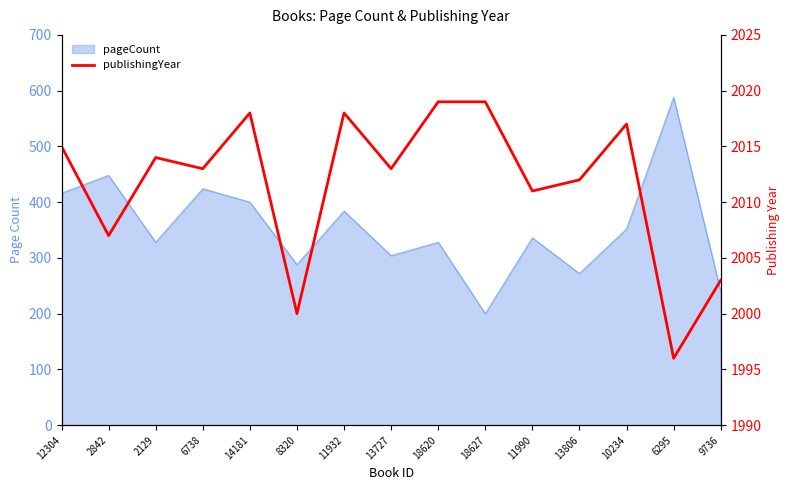

List the labels in order of value, largest first.

18620, 18627, 14181, 11932, 10234, 12304, 2129, 6738, 13727, 13806, 11990, 2842, 9736, 8320, 6295